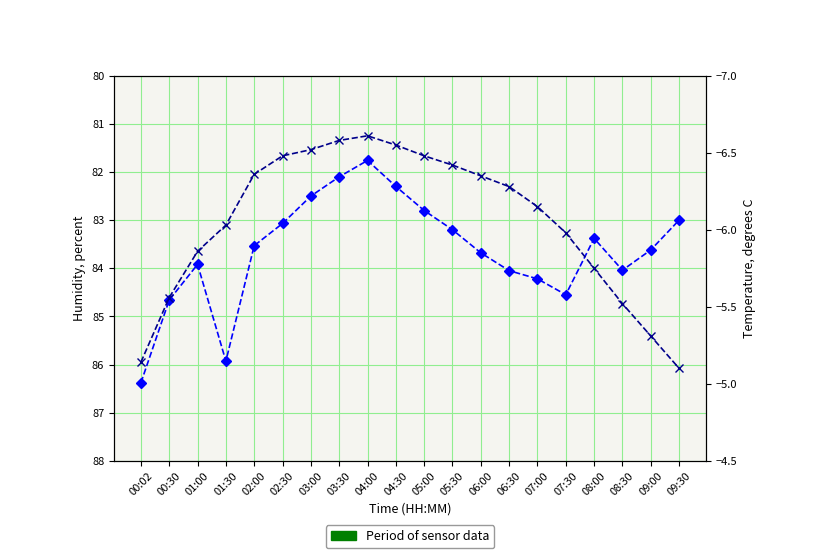

What is the sum of the humidity values at 05:00 and 05:30?

166.0